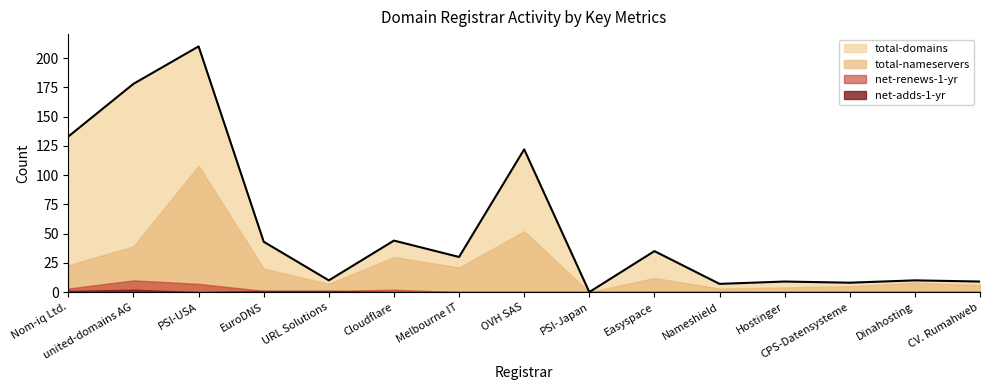

Does the chart display data point markers on the line(s)?

No